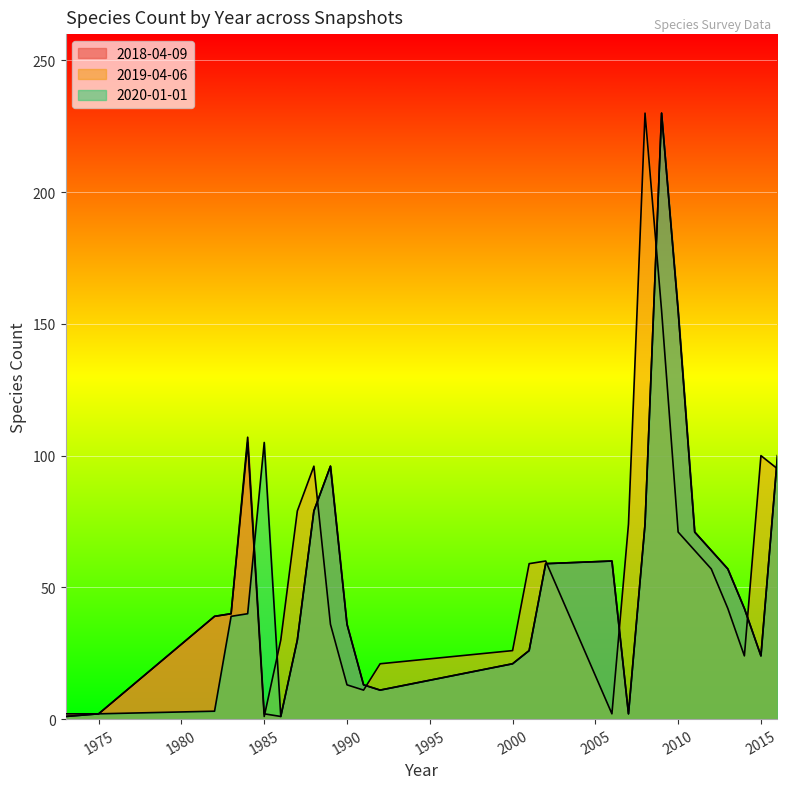

Reading right to left, list all the values displayed in this chart.

2018-04-09: 100	24	42	57	64	71	155	230	74	2	60	59	26	21	11	13	36	96	79	30	1	2	107	40	39	2	2
2019-04-06: 95	100	24	42	57	64	71	155	230	74	2	60	59	26	21	11	13	36	96	79	30	1	105	40	39	2	1
2020-01-01: 100	24	42	57	64	71	155	230	74	2	60	59	26	21	11	13	36	96	79	30	1	105	40	39	3	2	1